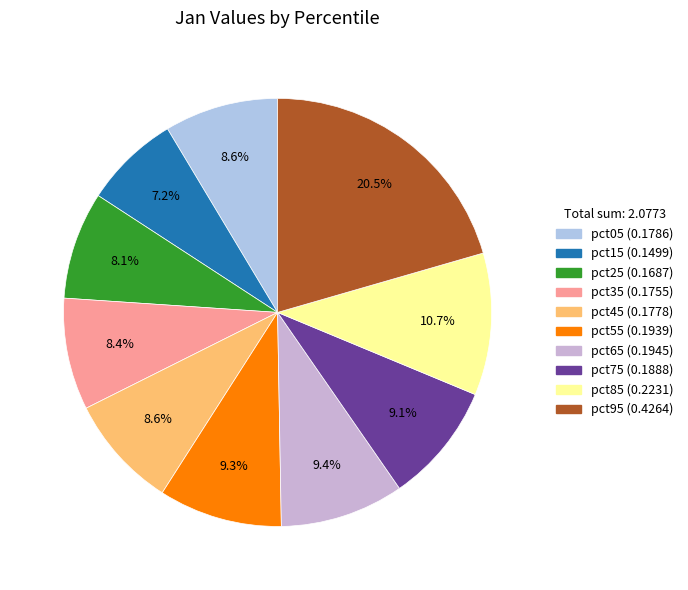

How many slices are in this pie chart?

10